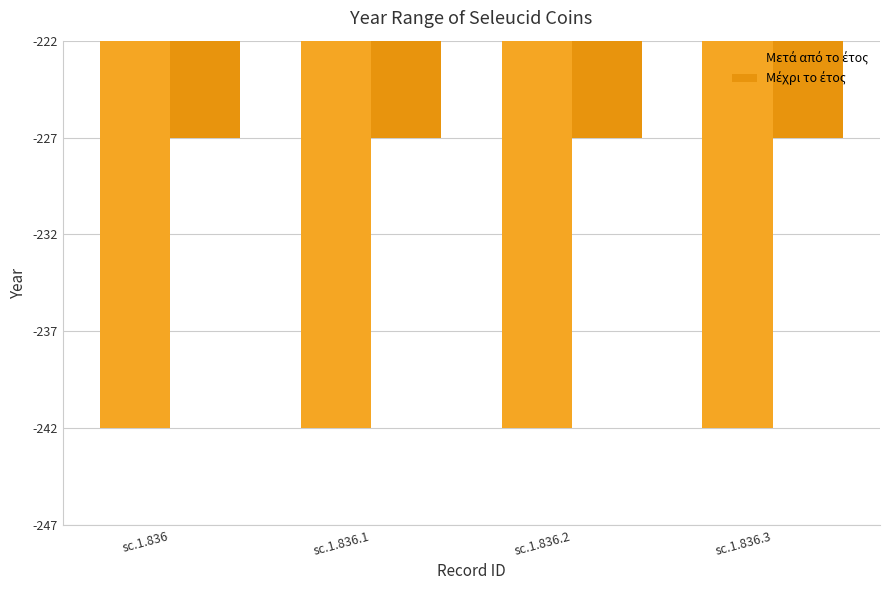

Count the number of categories in the chart.

4